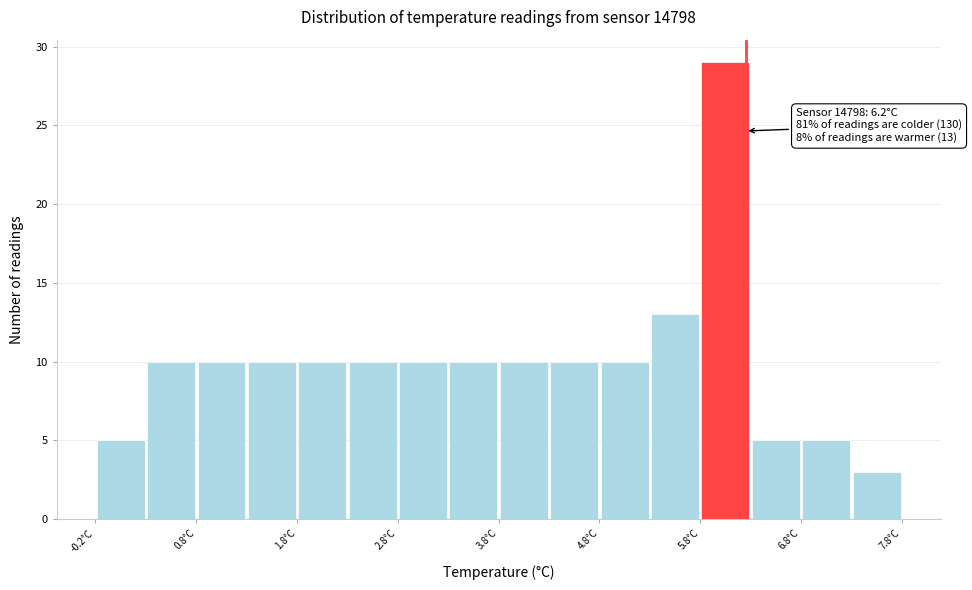

Over which range of the x-axis is the bar tallest?

5.75 to 6.25